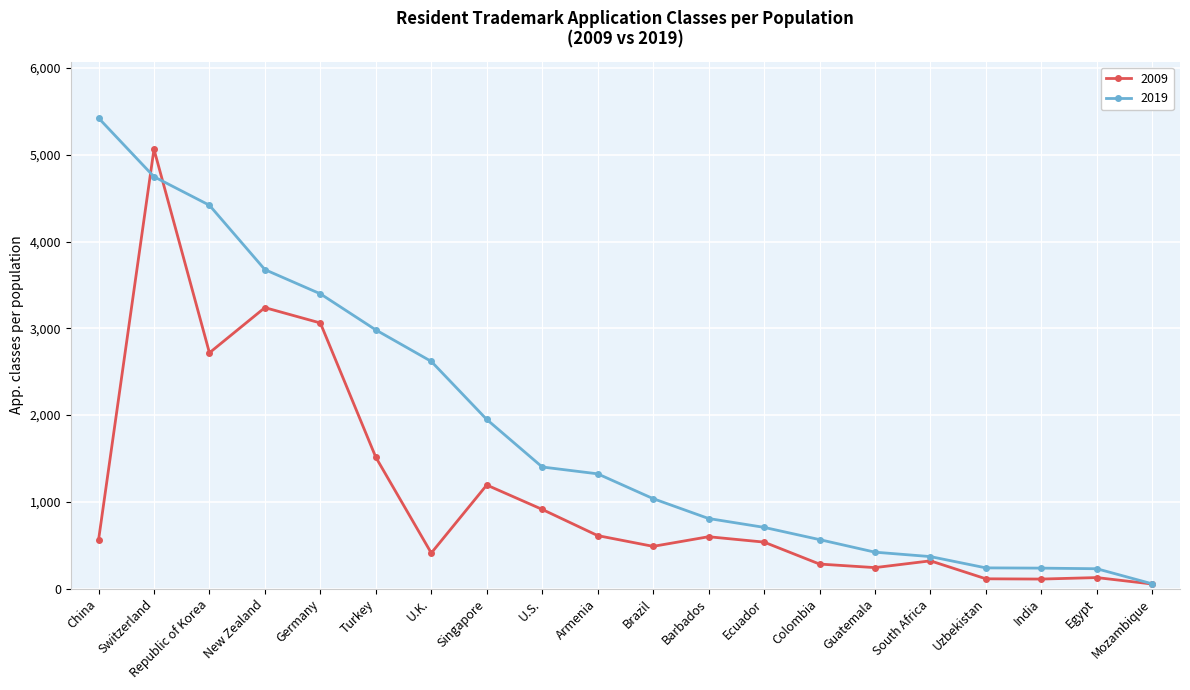

Is the value of 2009 at U.S. greater than the value of 2019 at U.K.?

No